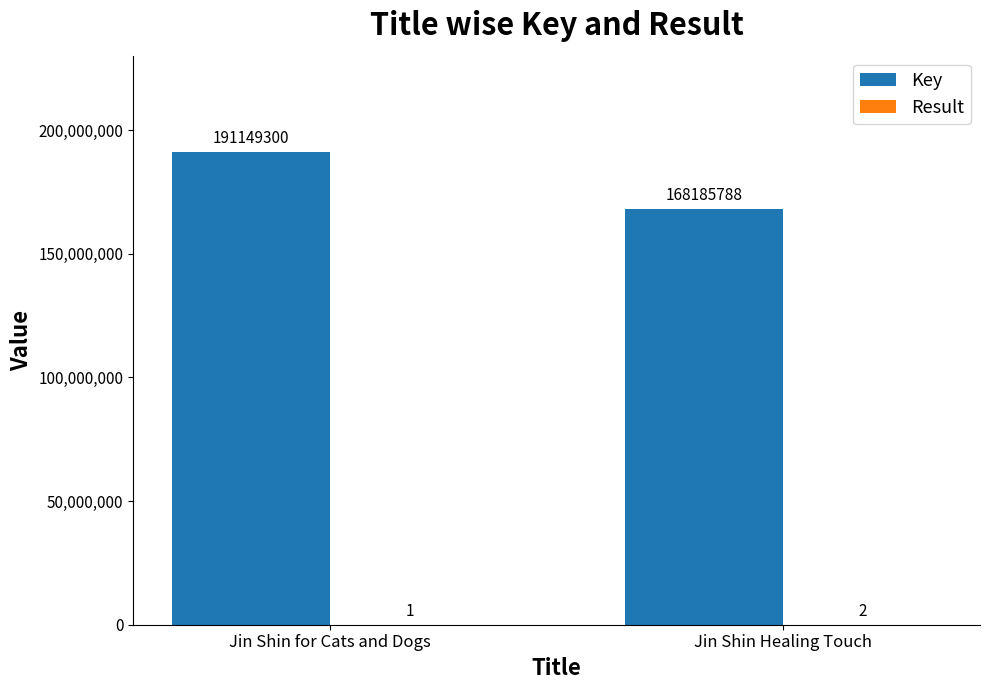

What is the approximate value of Key at Jin Shin Healing Touch, to the nearest 10?

168185790